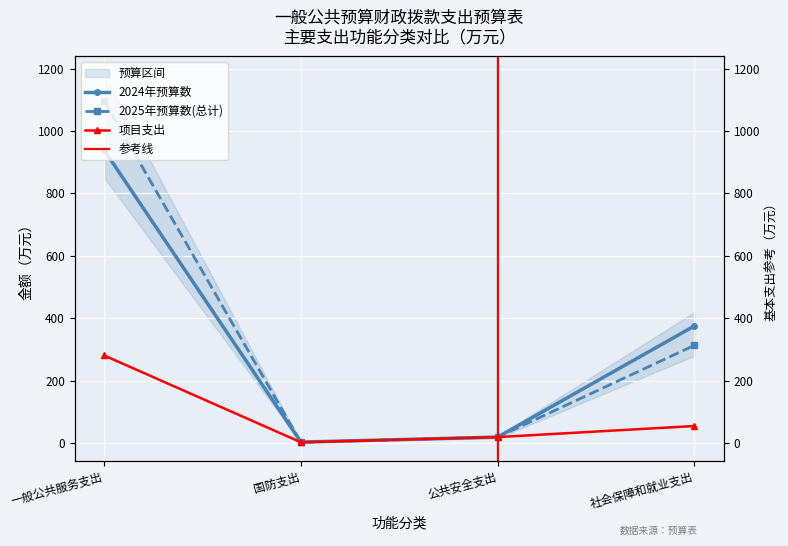

Is this an area chart (filled region under the line)?

No